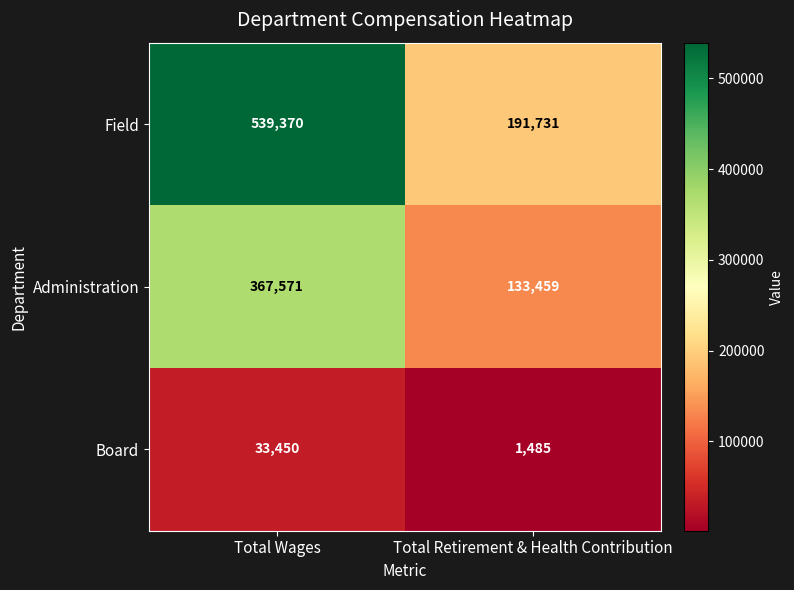

The Field series shows 191731 at Total Retirement & Health Contribution. True or false?

True